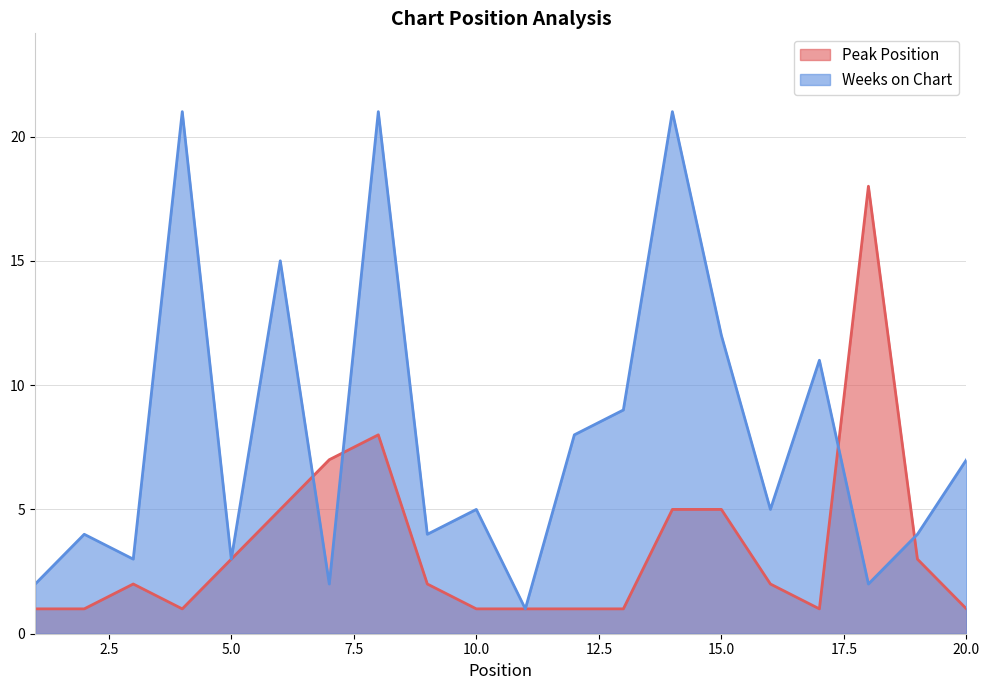

At which label does Peak Position reach its peak?

18